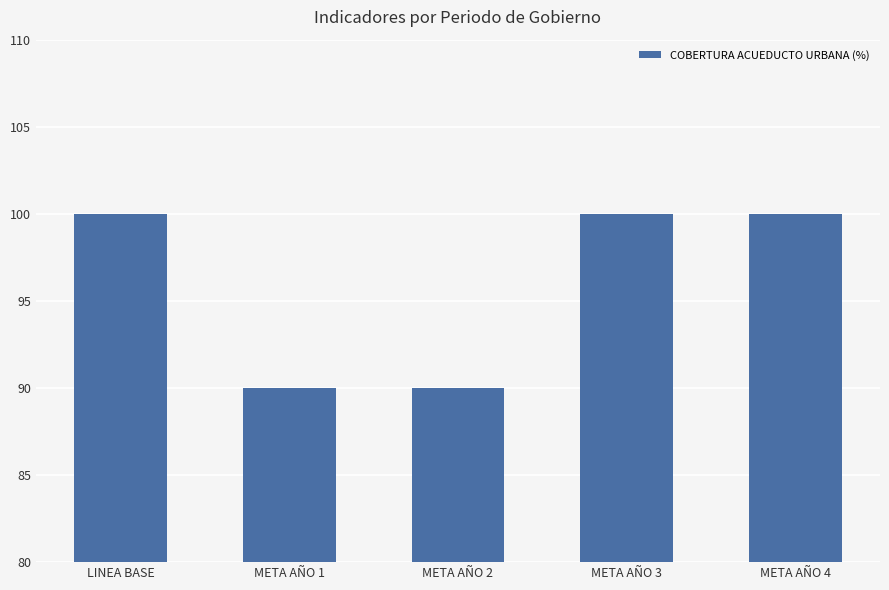

Count the values in the range 90 to 100.

5